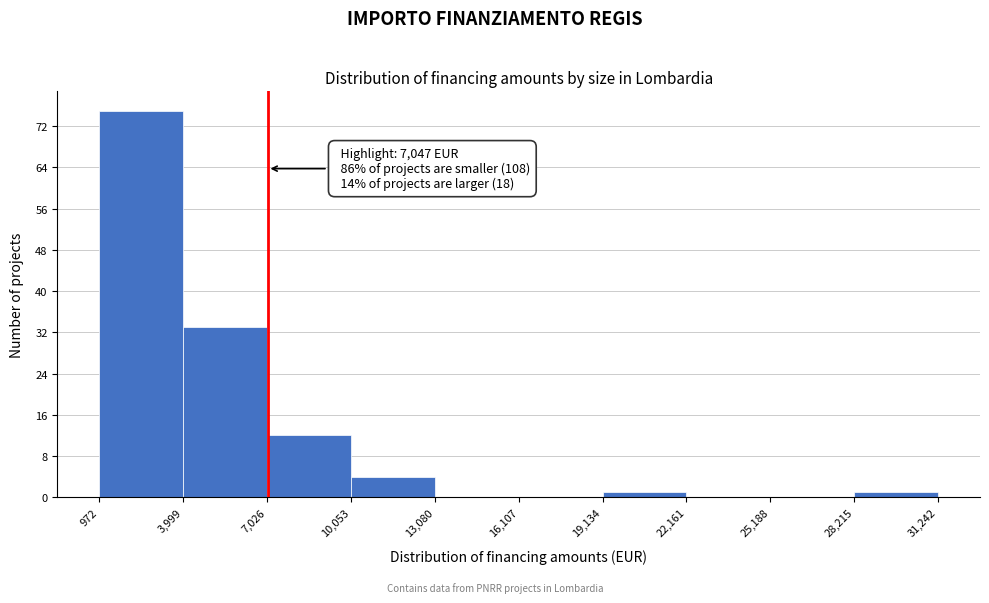

Over which range of the x-axis is the bar tallest?

972 to 3,999